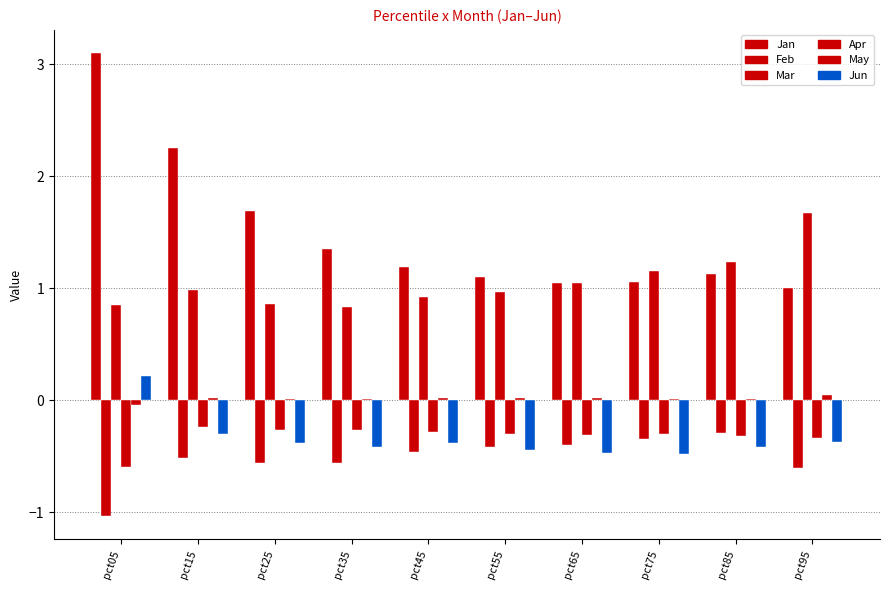

How many groups of bars are there?

10